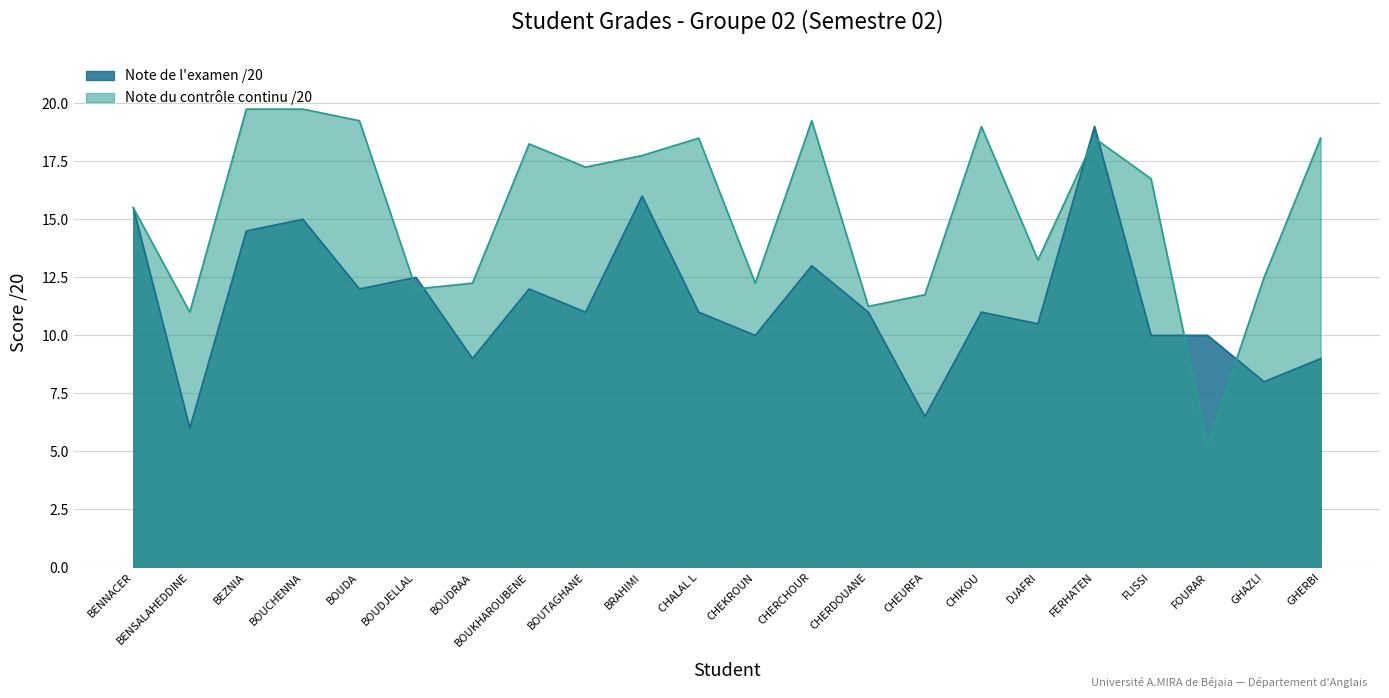

What is the difference between the second highest and second lowest values in the Note du contrôle continu /20 series?

8.8